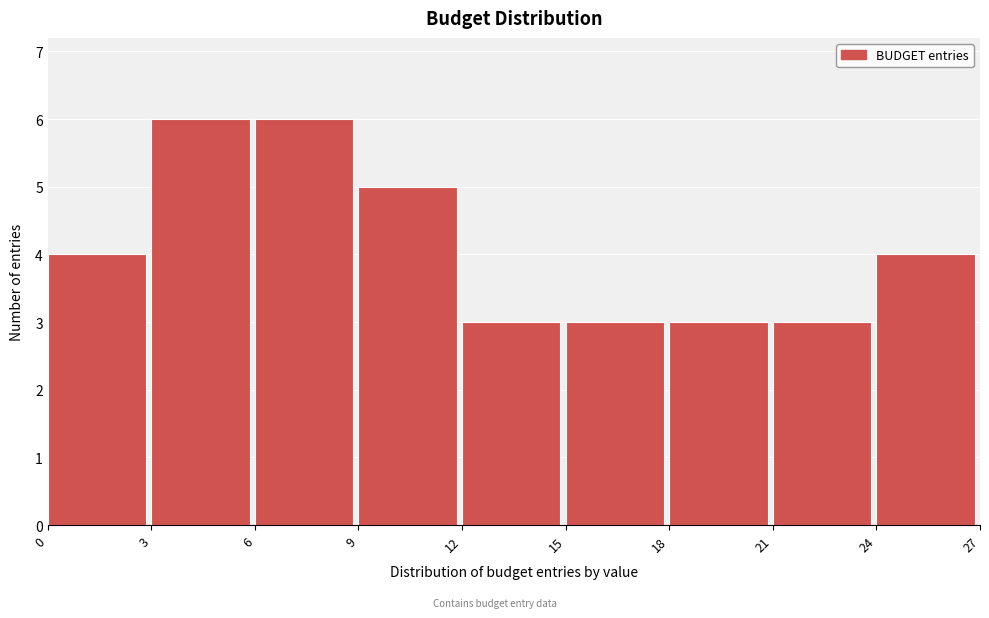

Reading left to right, list every bar in this chart as the range it spans on the x-axis followed by its height. The values are not printed on the chart, so give them approximately, as read against the axis.

0 to 3: 4
3 to 6: 6
6 to 9: 6
9 to 12: 5
12 to 15: 3
15 to 18: 3
18 to 21: 3
21 to 24: 3
24 to 27: 4